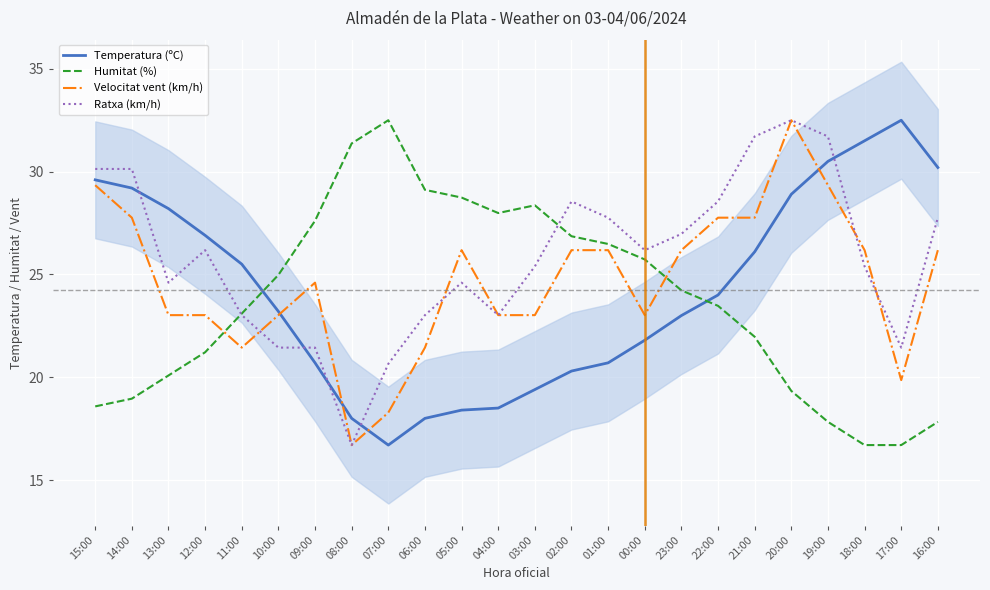

How many data points in Velocitat vent (km/h) are above 26?

12